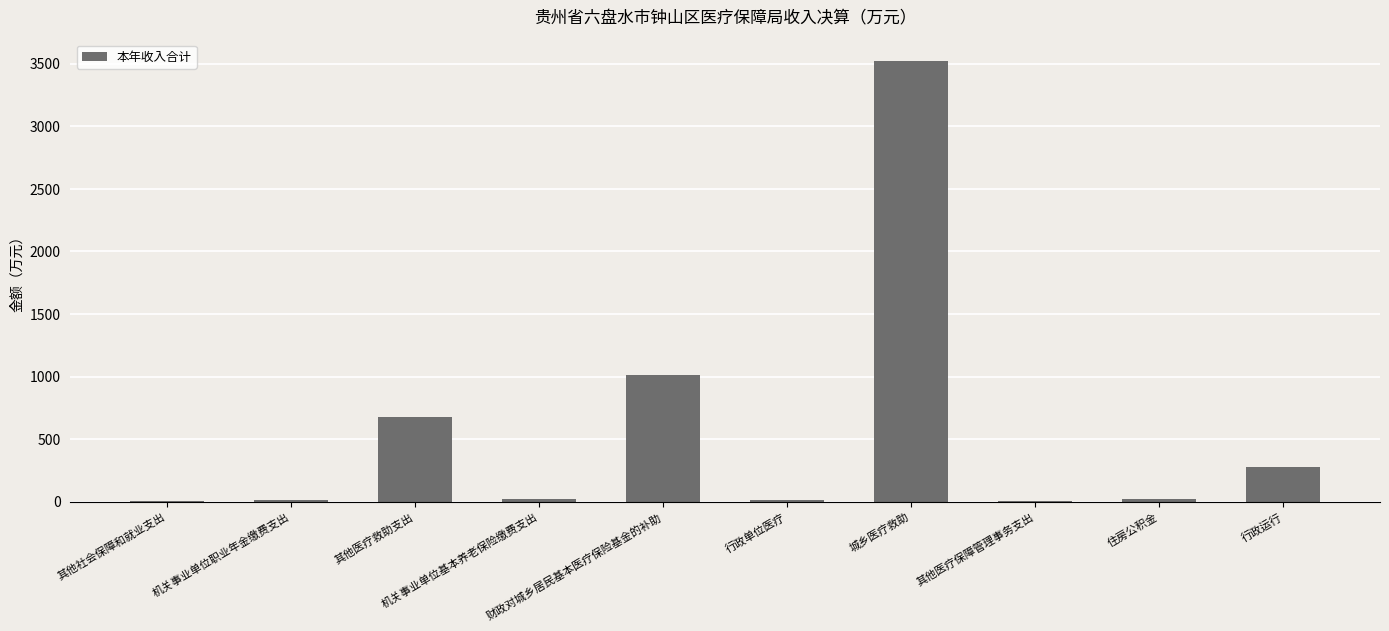

What is the sum of all values?

5563.4